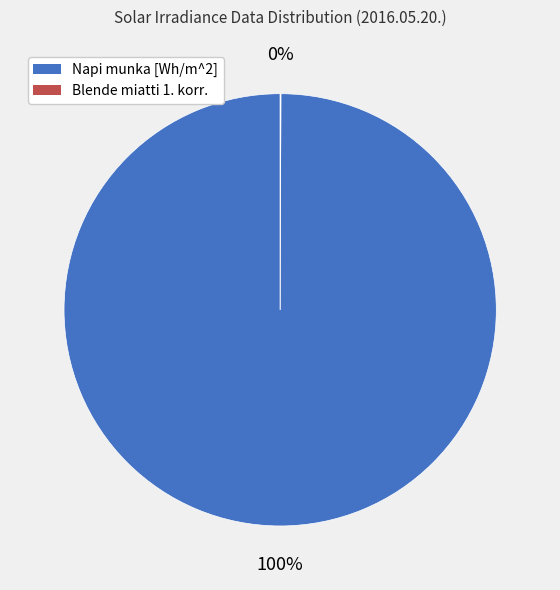

The Napi munka [Wh/m^2] slice represents 86% of the pie. True or false?

False